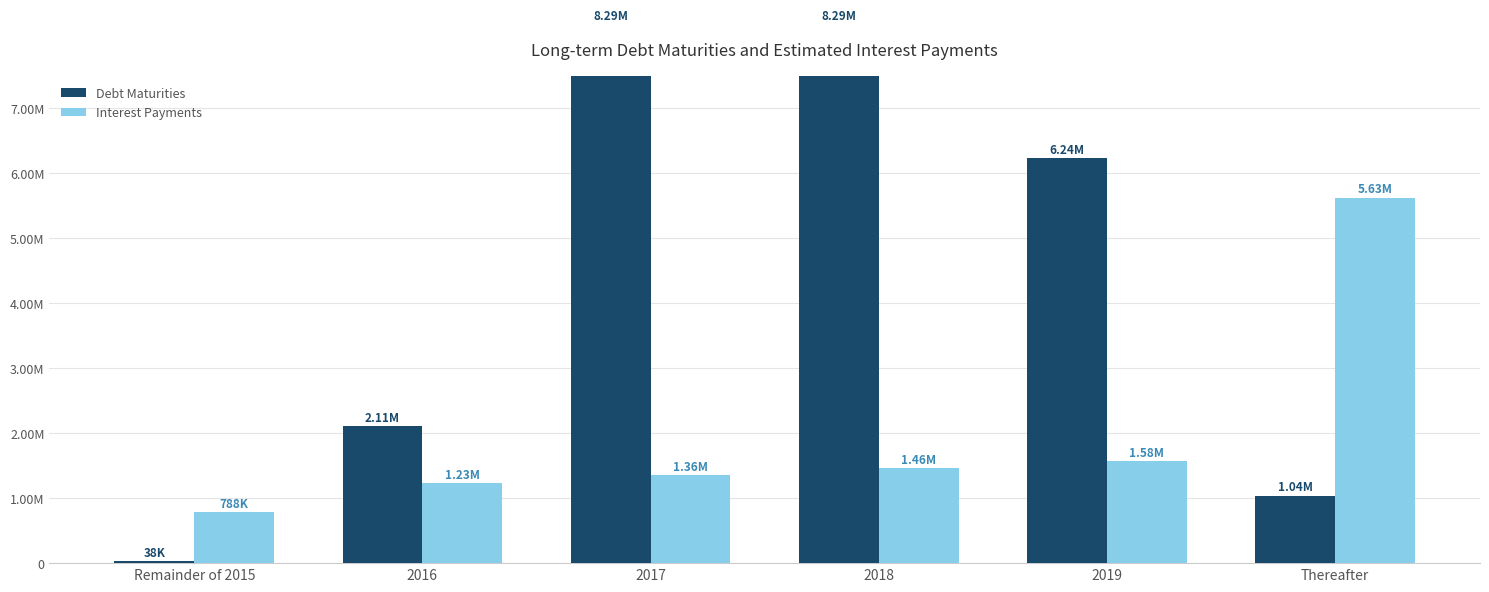

What position from the left is 2019?

5